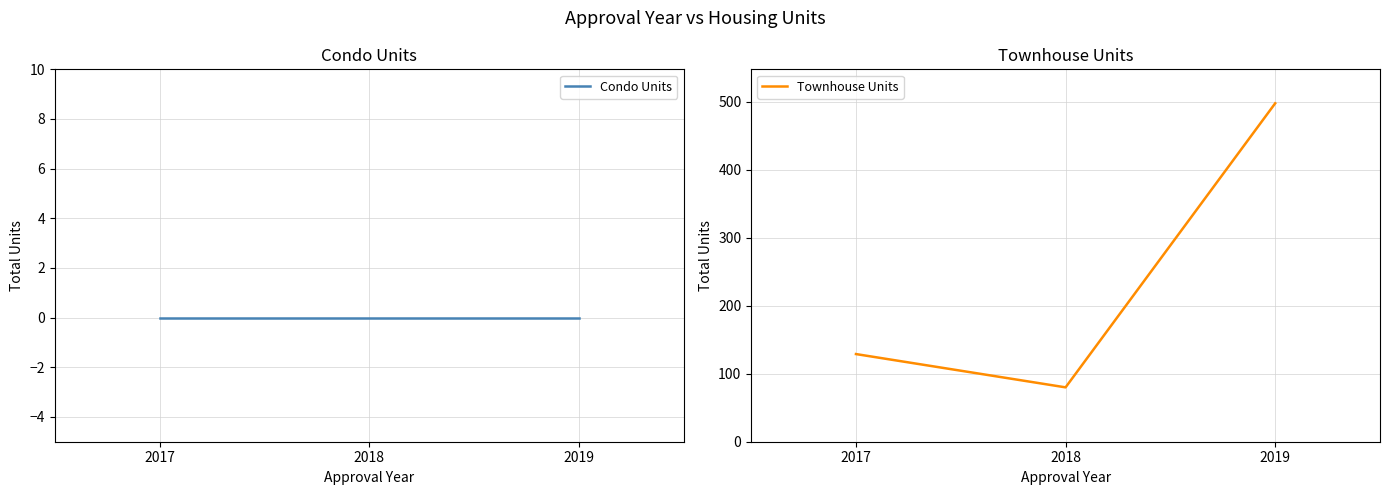

How many lines are shown in the chart?

2